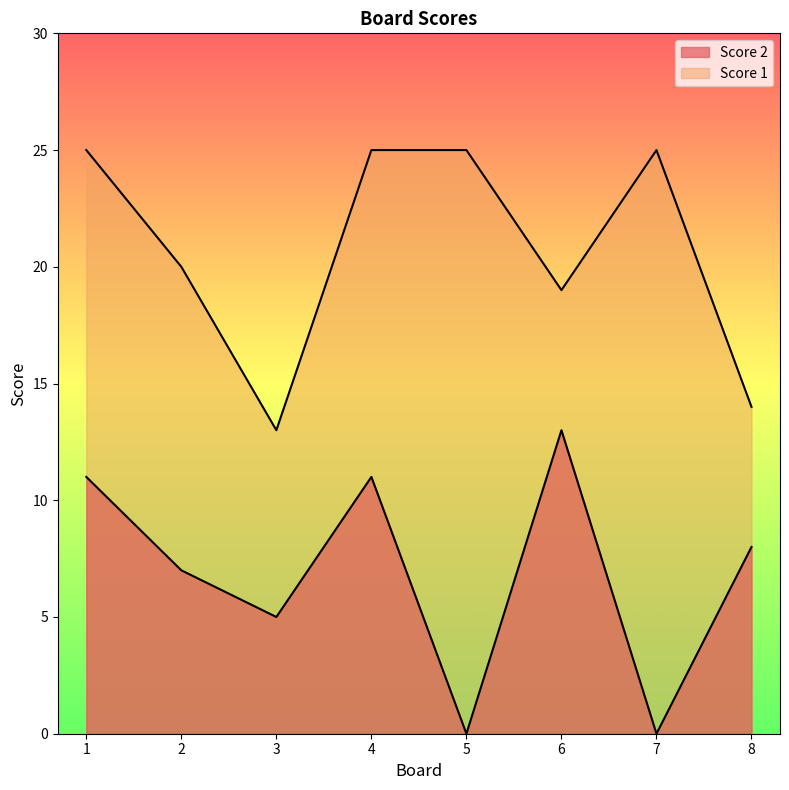

The Score 1 series shows 18 at 3. True or false?

False